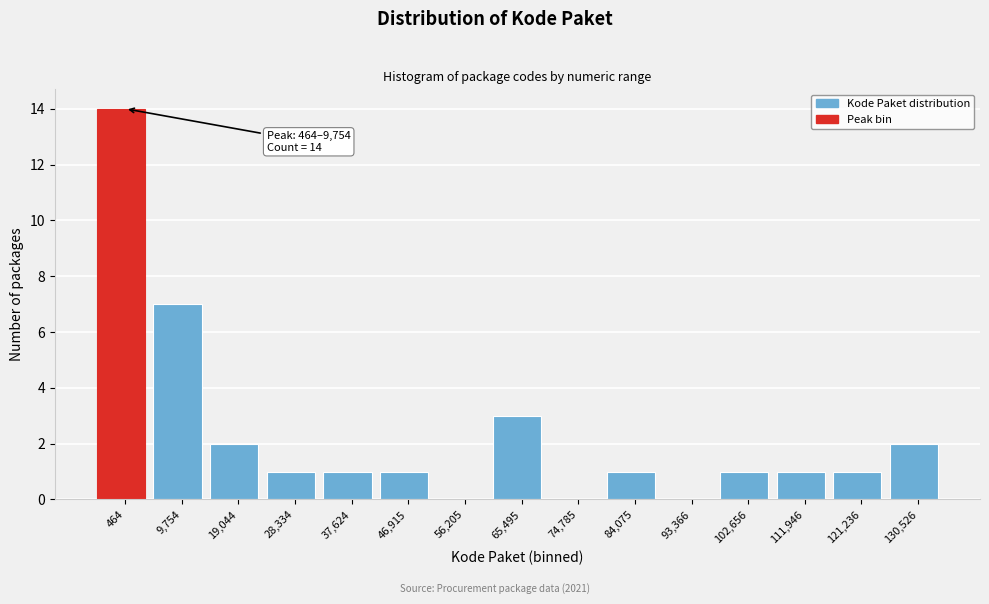

Reading left to right, transcribe all the data shown in this chart.

464=14	9,754=7	19,044=2	28,334=1	37,624=1	46,915=1	56,205=0	65,495=3	74,785=0	84,075=1	93,366=0	102,656=1	111,946=1	121,236=1	130,526=2